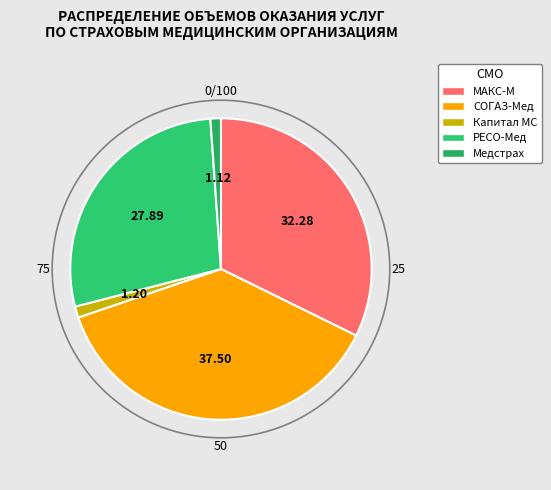

How many slices are in this pie chart?

5